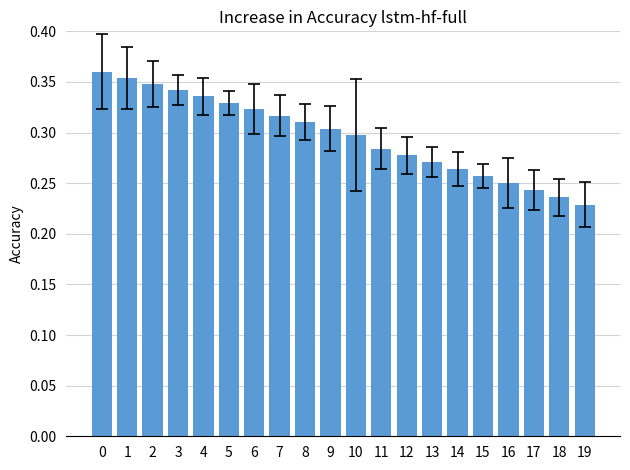

Where is the data nearest to the value 0?

19